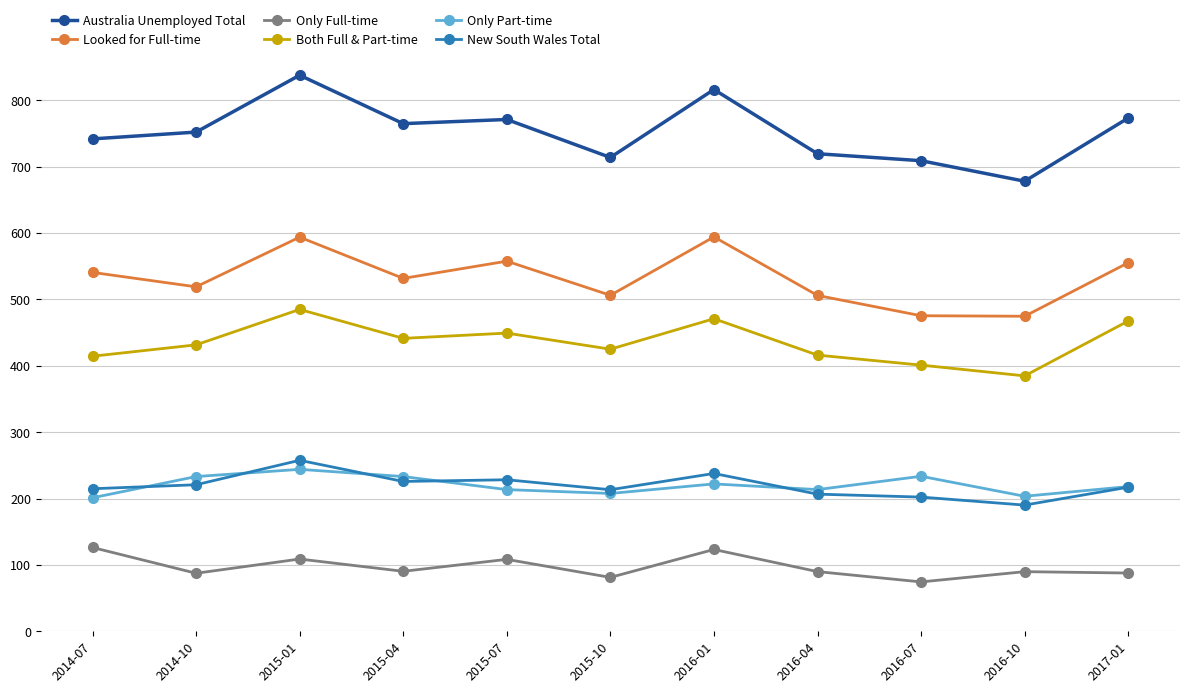

True or false: Only Part-time has a value of 201.1 at 2014-07.

True